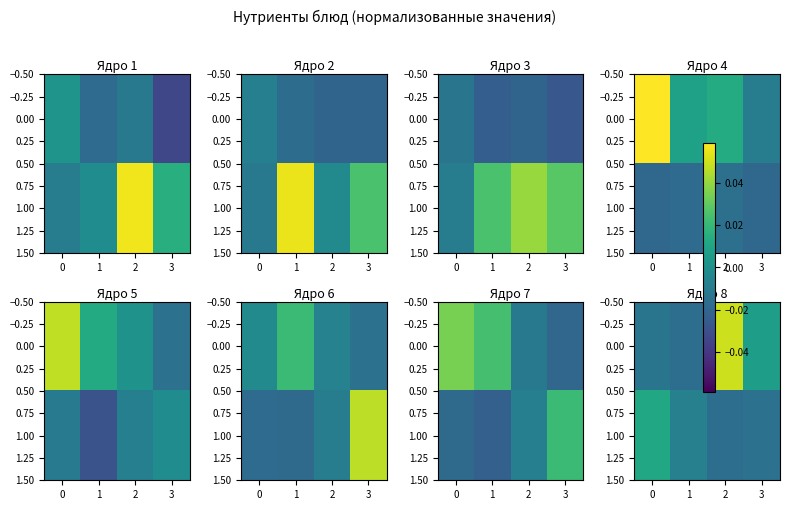

How many series are shown in this chart?

2